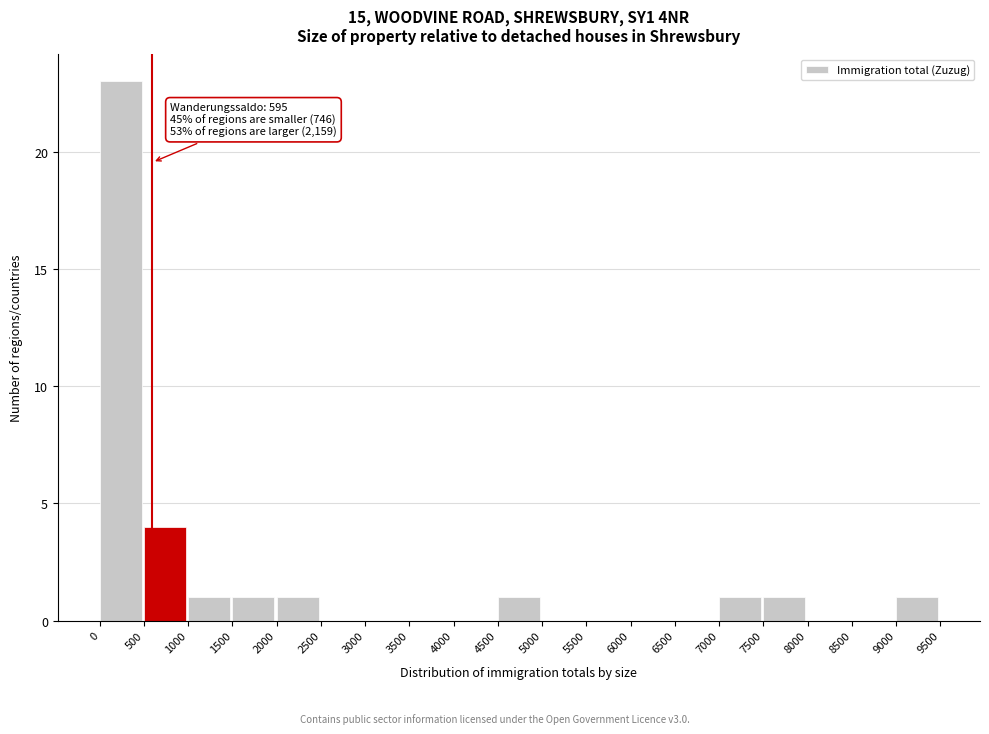

Over which range of the x-axis is the bar tallest?

0 to 500